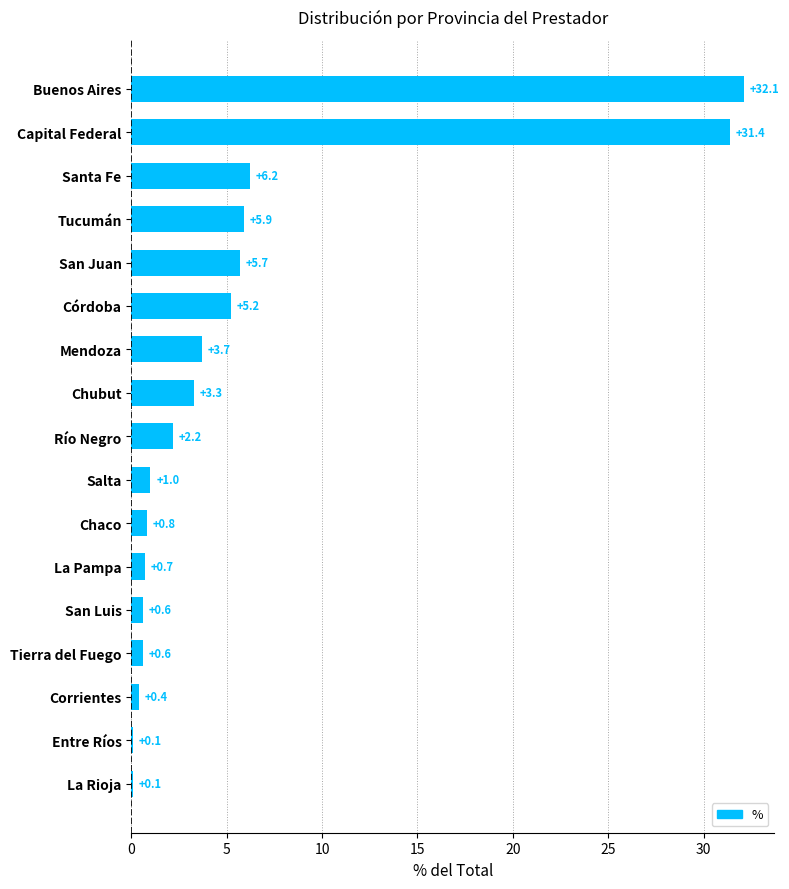

Does the chart contain stacked bars?

No